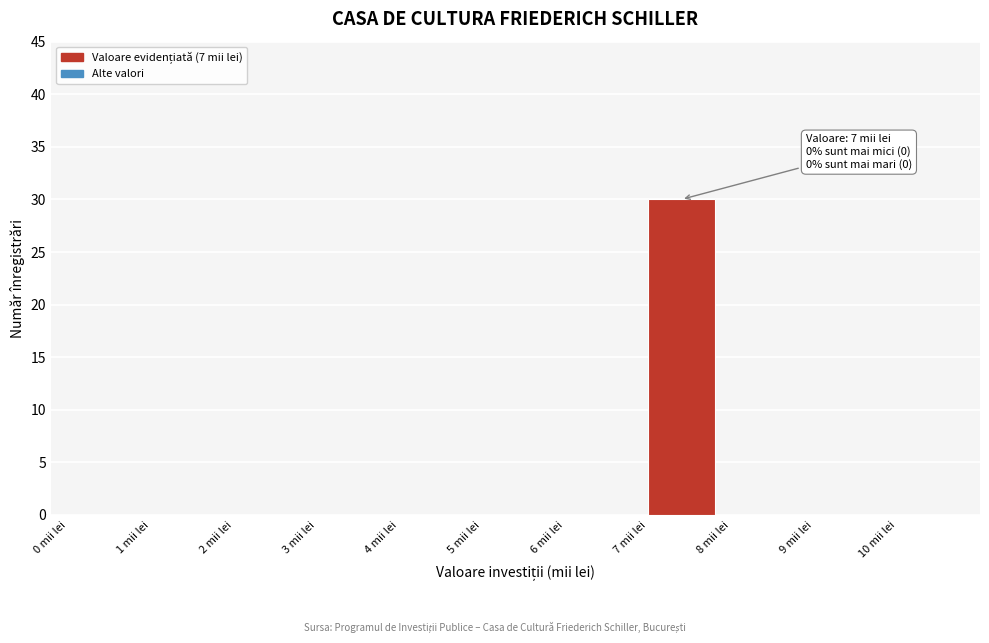

Over which range of the x-axis is the bar tallest?

7 to 8